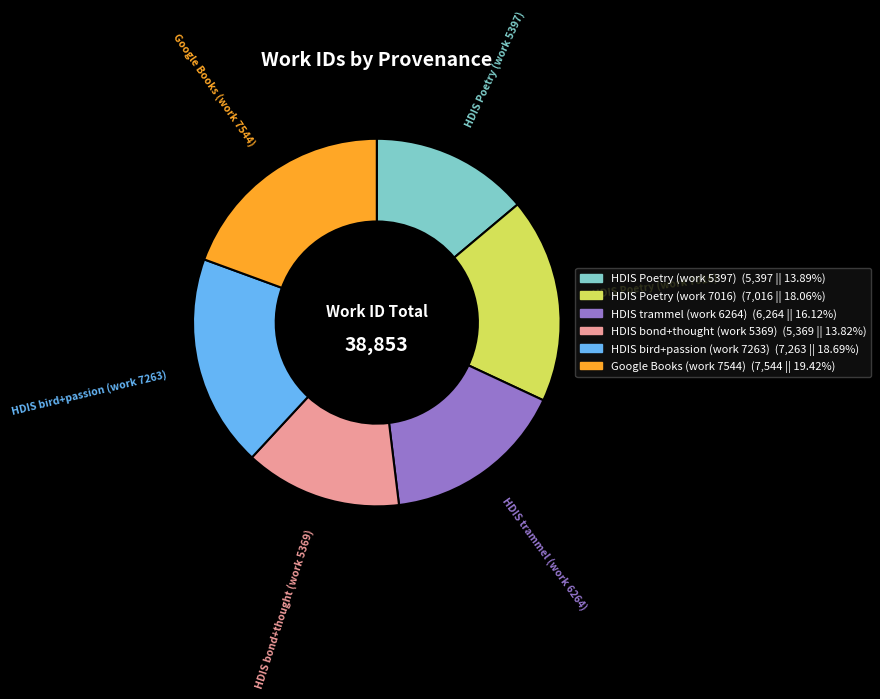

Is there any slice that represents more than half of the pie?

No